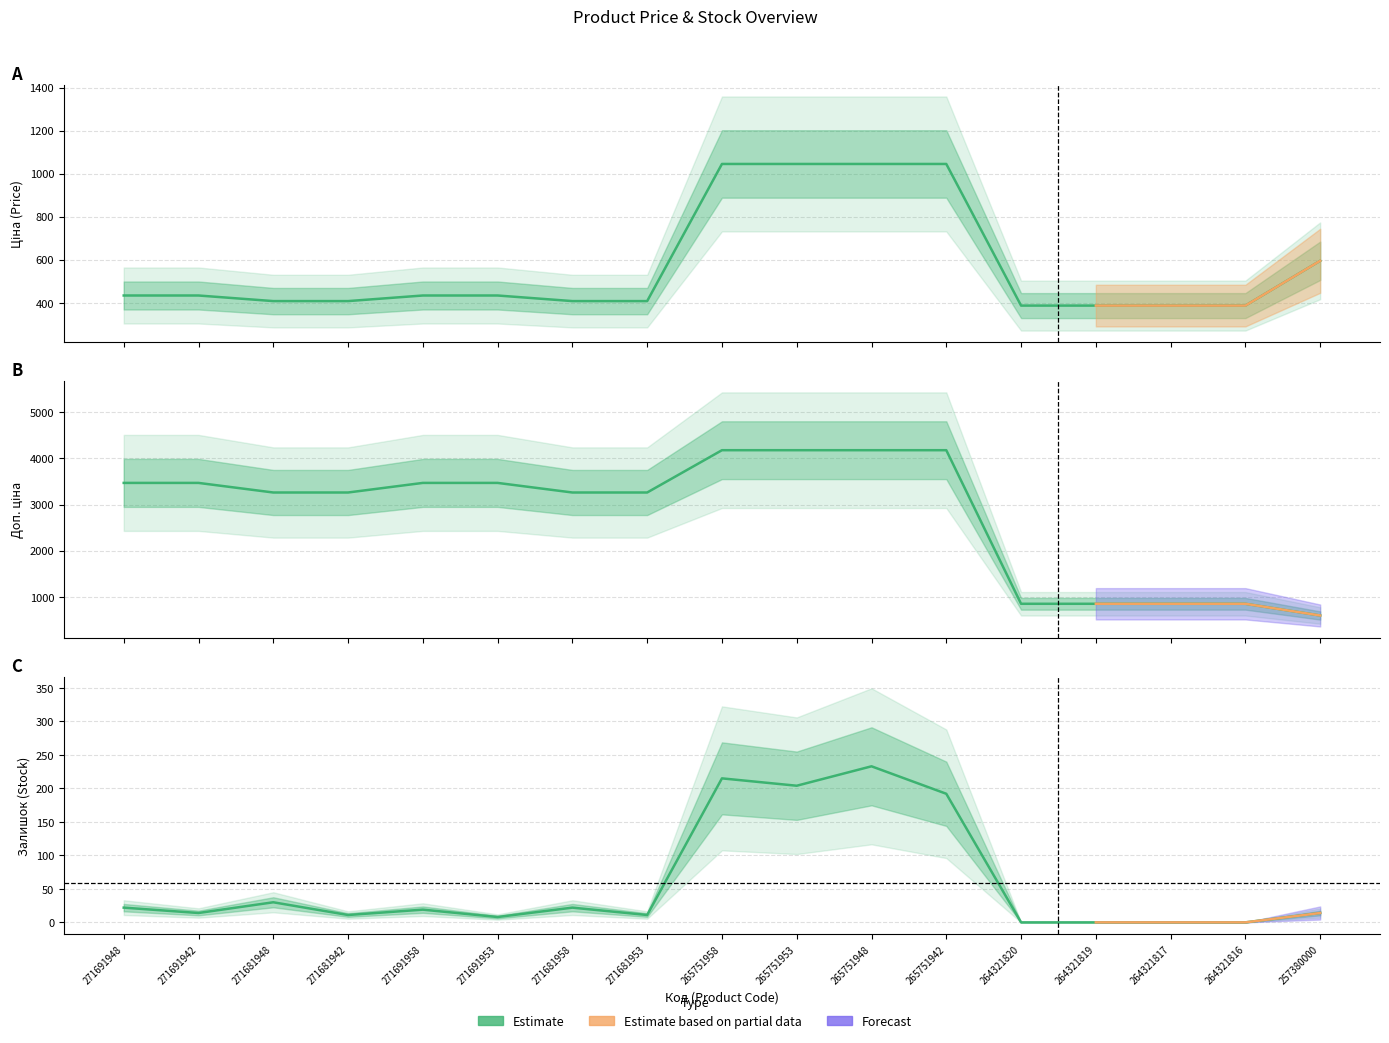

How many data points in Доп. ціна are above 3262?

12